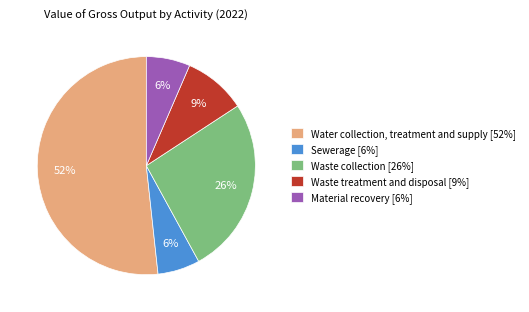

Is it true that Water collection, treatment and supply is 52% of the pie?

True